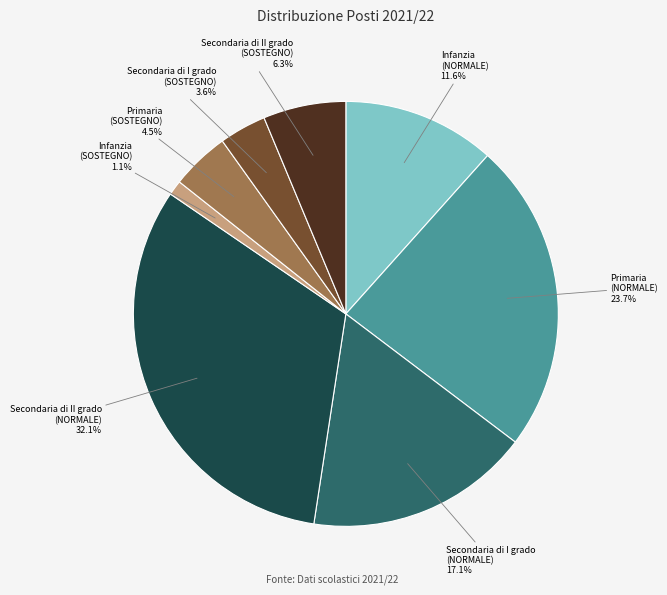

What is the total percentage of Primaria (NORMALE) and Secondaria di II grado (NORMALE)?

55.8%